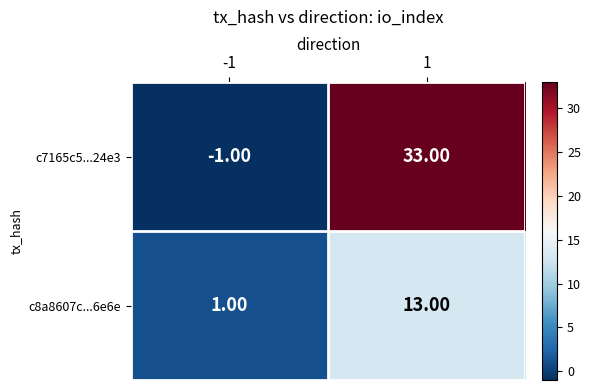

Count the number of data series in this chart.

2